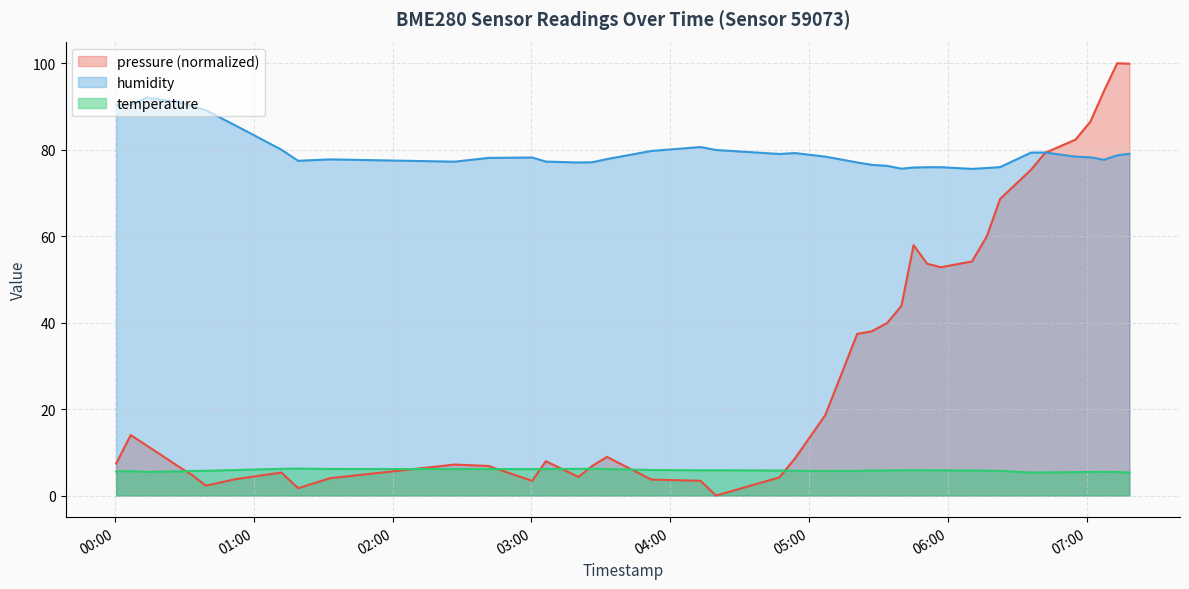

List the series in order of their peak value, lowest first.

temperature, humidity, pressure (normalized)